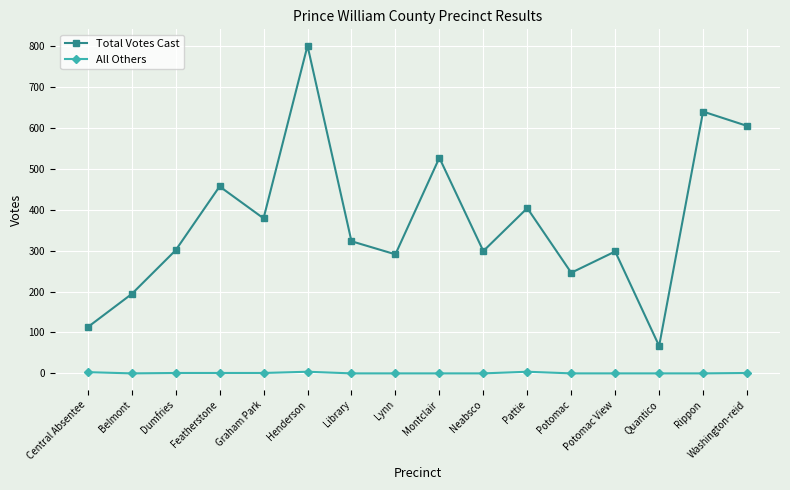

Which series has the largest range (max minus min)?

Total Votes Cast